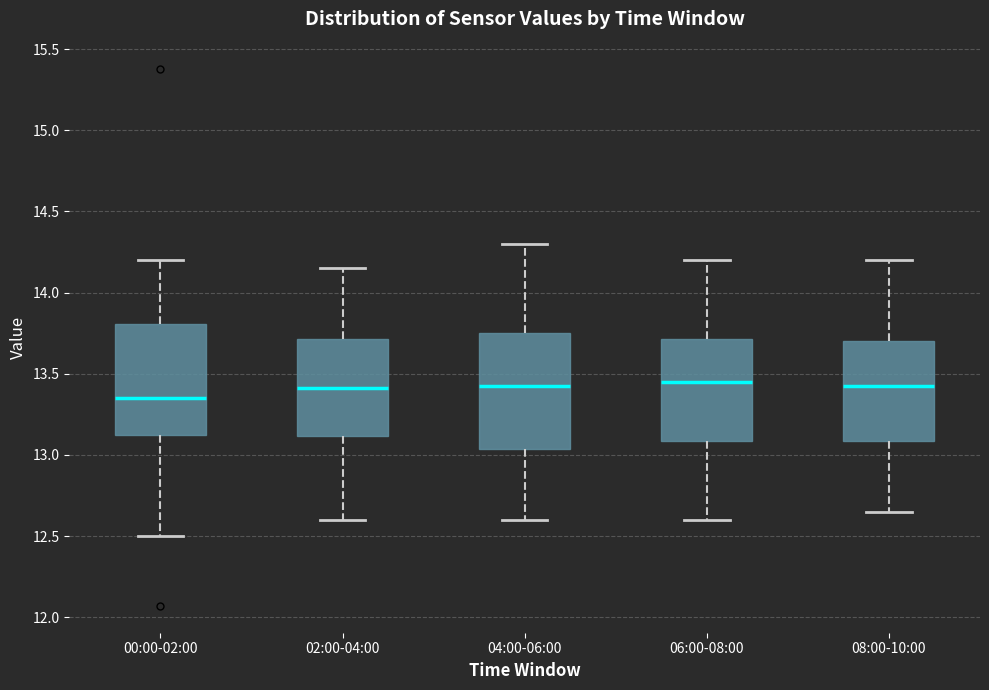

Which box's median line is the lowest?

00:00-02:00